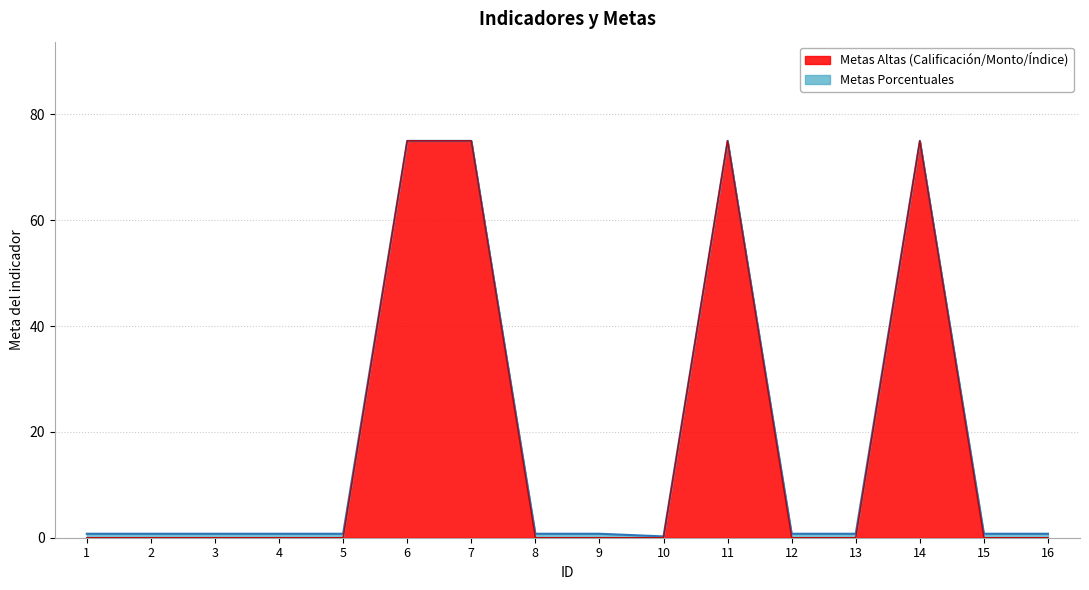

True or false: the data shows 0.5 at 3.

False